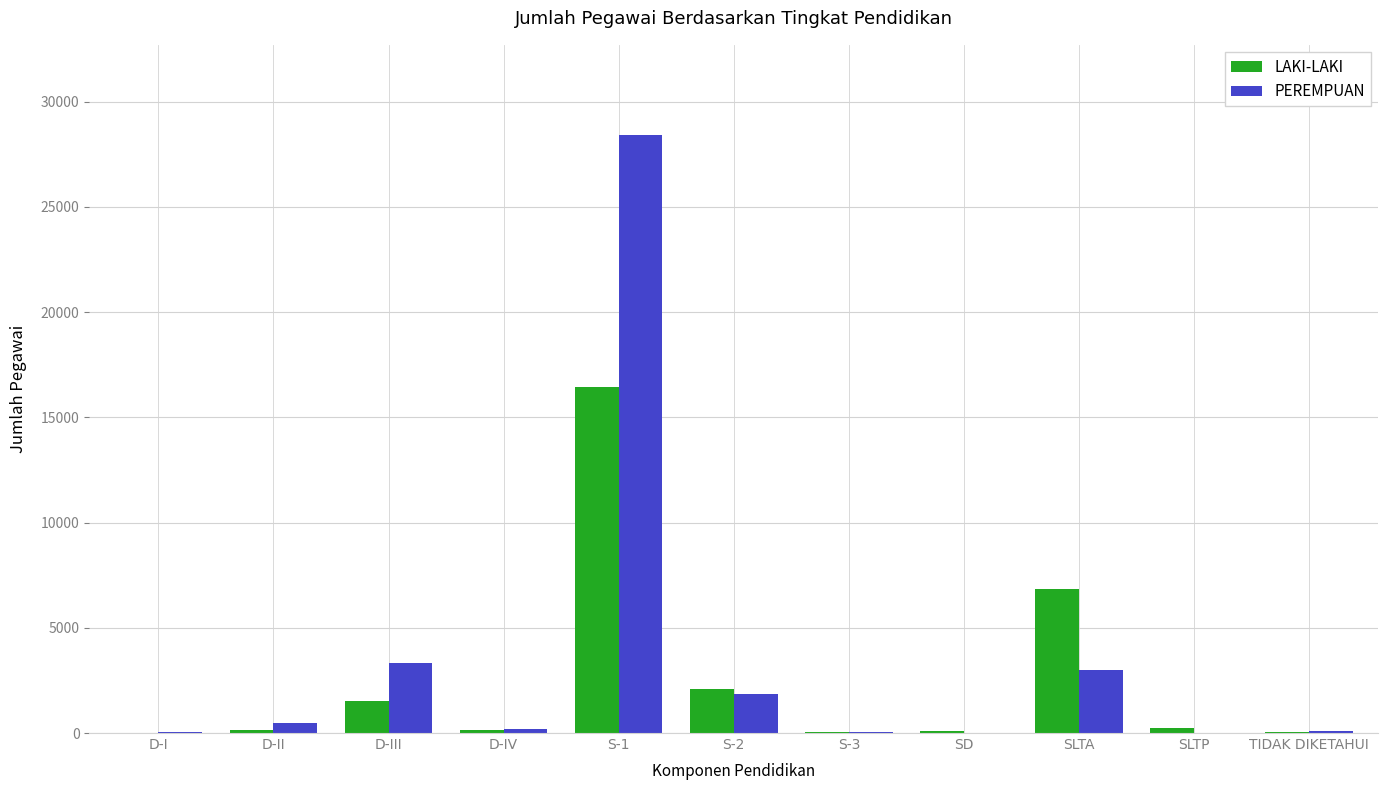

What are all the series names shown in the legend?

LAKI-LAKI, PEREMPUAN